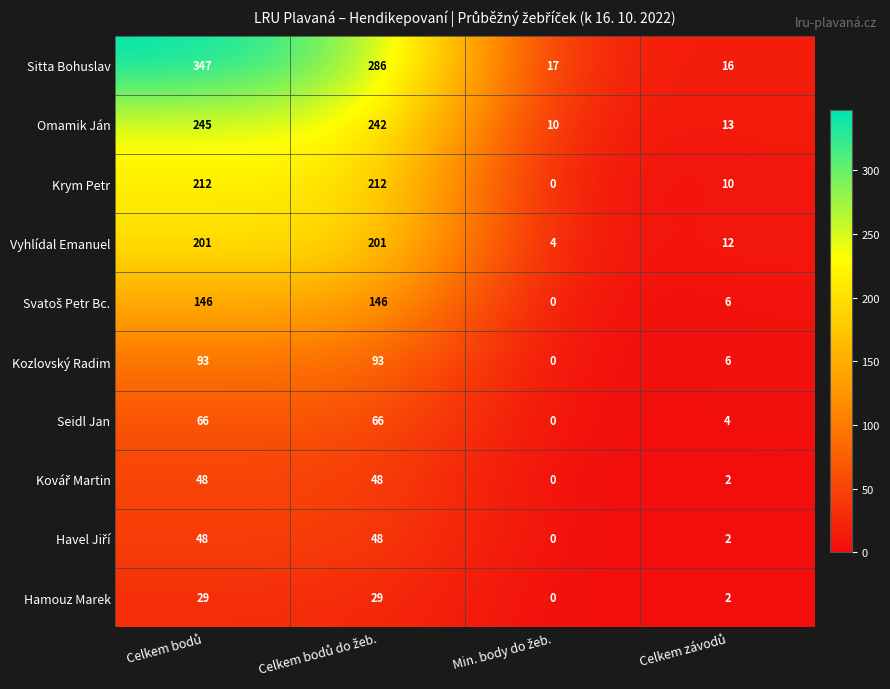

Count the number of categories in the chart.

4